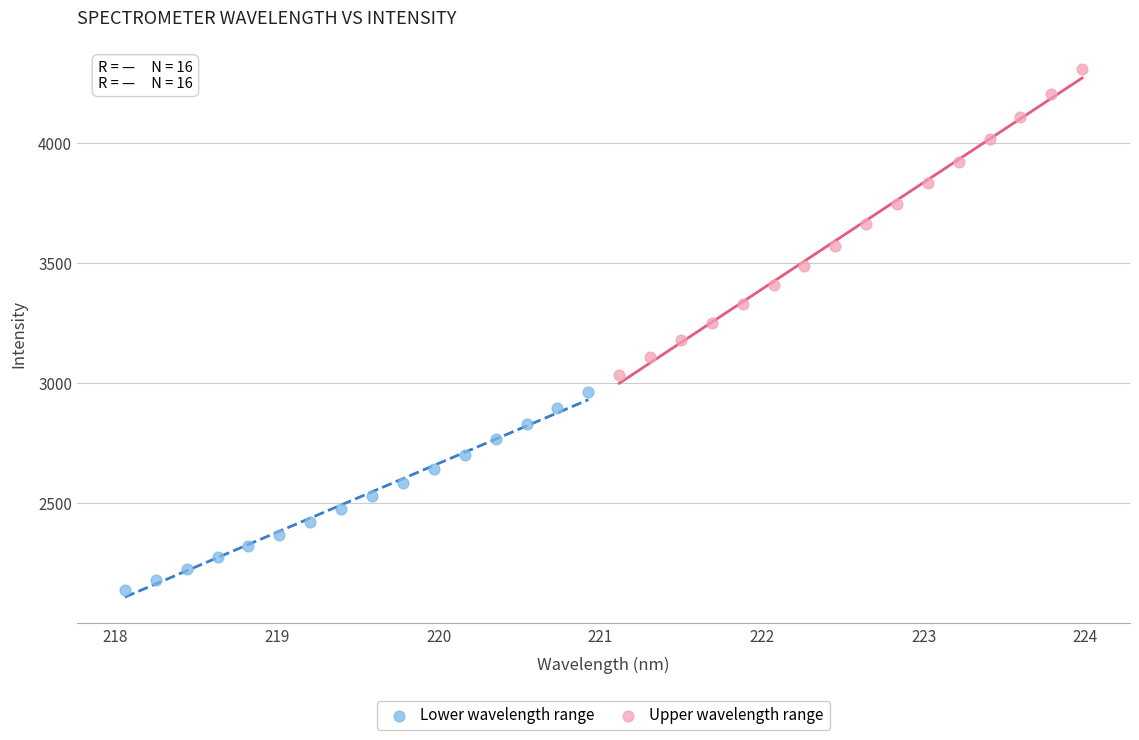

Which series contains the lowest Y value?

Lower wavelength range